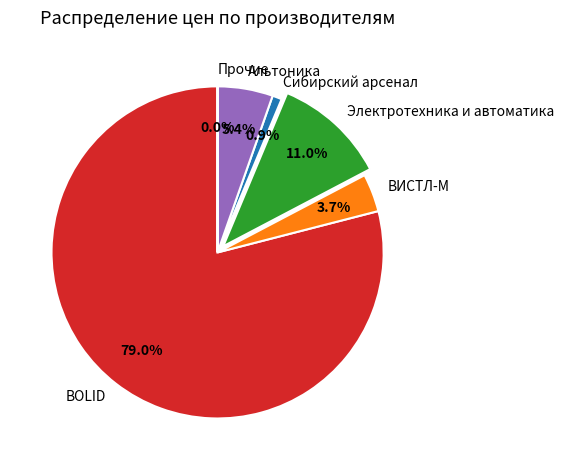

What percentage is NOT represented by ВИСТЛ-М?

96.3%